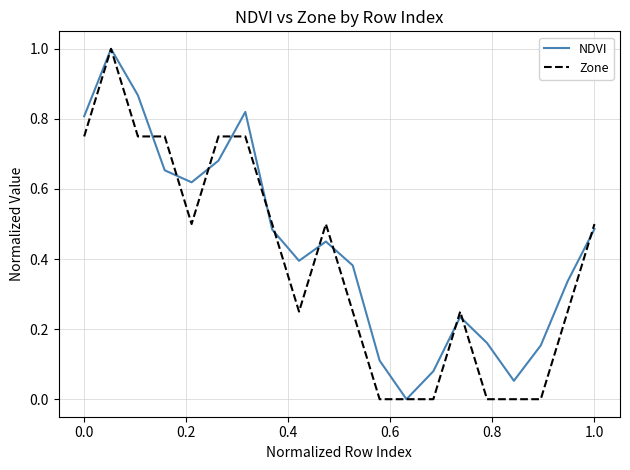

Which series has the largest total across all categories?

NDVI